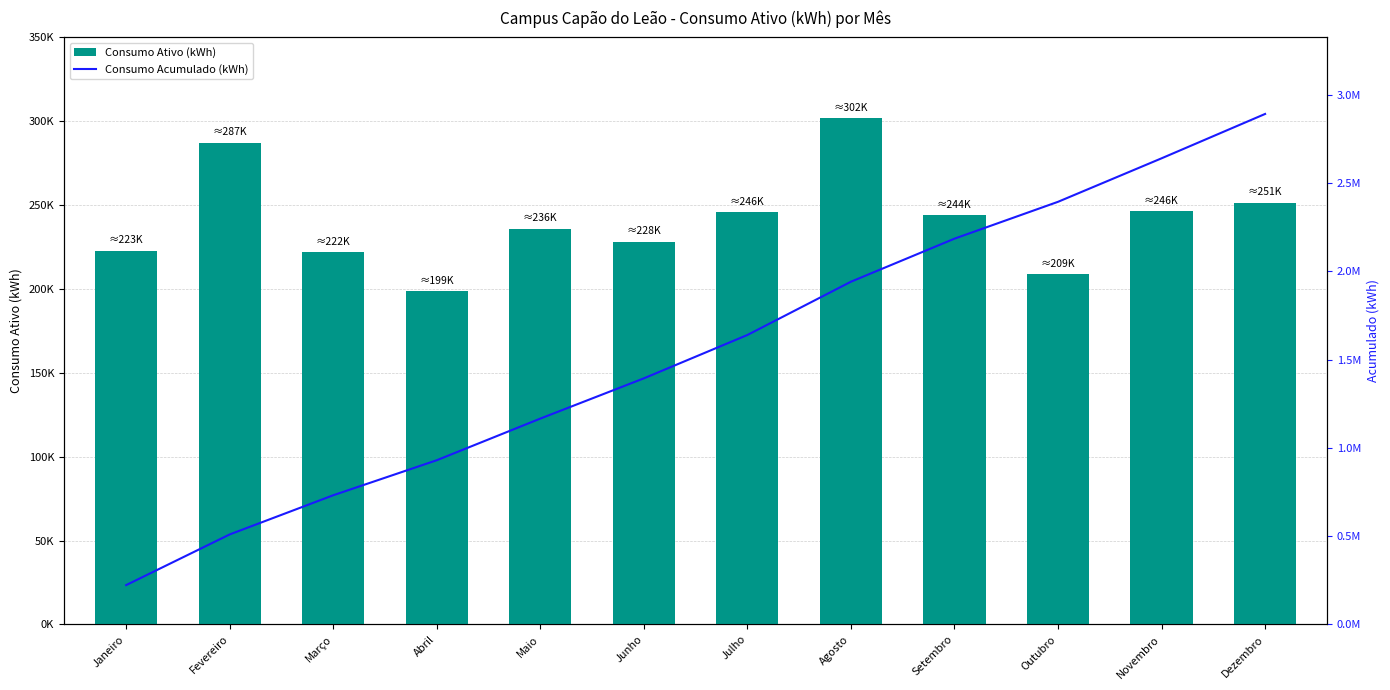

Reading right to left, transcribe all the data shown in this chart.

Consumo Ativo (kWh): Dezembro=251377	Novembro=246445	Outubro=208851	Setembro=243950	Agosto=301866	Julho=245699	Junho=228030	Maio=235924	Abril=198528	Março=222001	Fevereiro=287064	Janeiro=222735
Consumo Acumulado (kWh): Dezembro=2892470	Novembro=2641093	Outubro=2394648	Setembro=2185797	Agosto=1941847	Julho=1639981	Junho=1394282	Maio=1166252	Abril=930328	Março=731800	Fevereiro=509799	Janeiro=222735